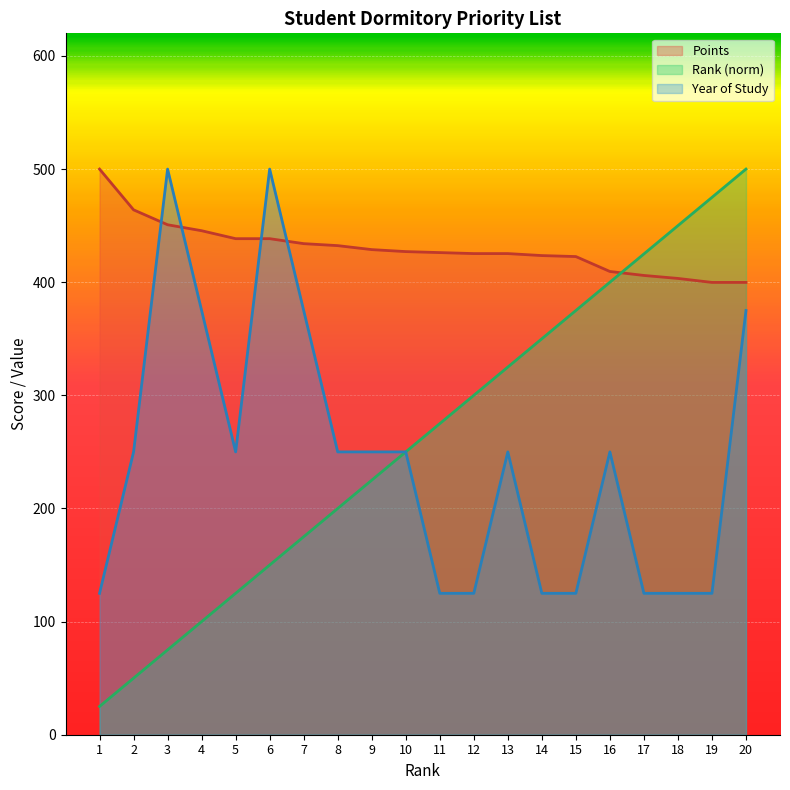

The value of Year at 19 is 71.0. True or false?

False